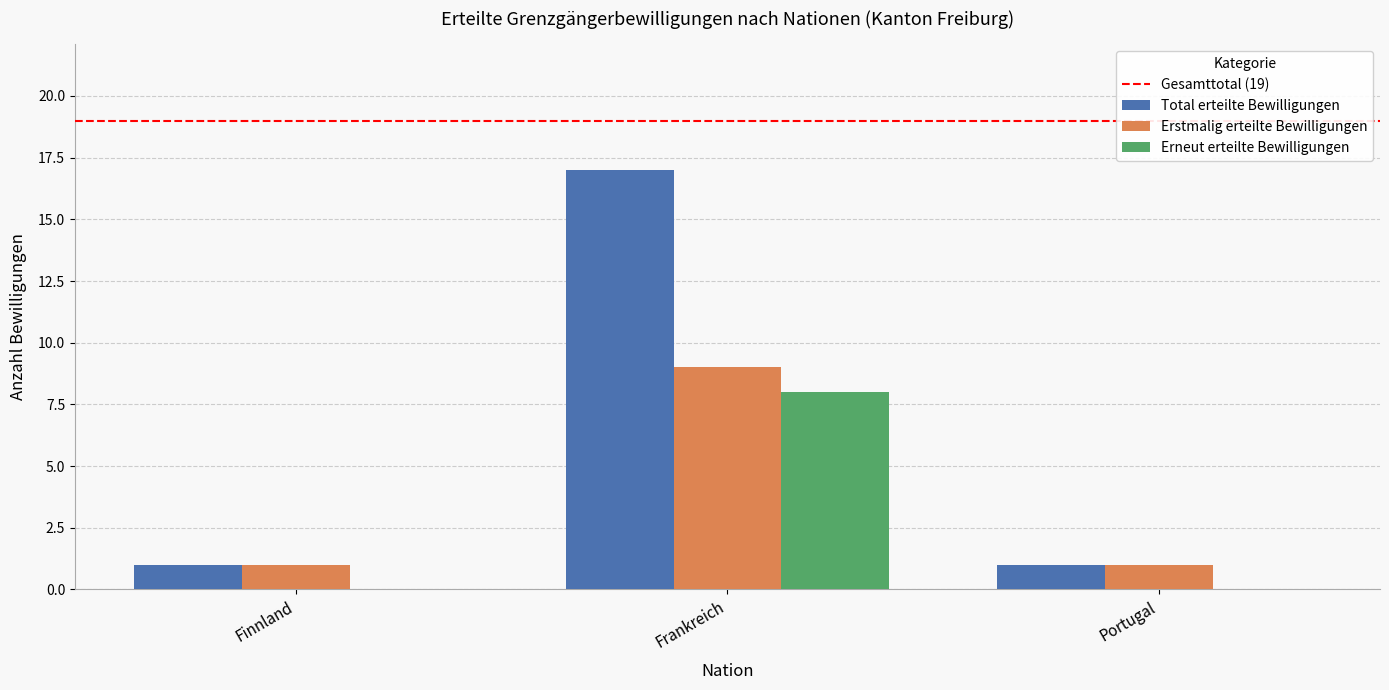

What is the greatest value displayed?

17